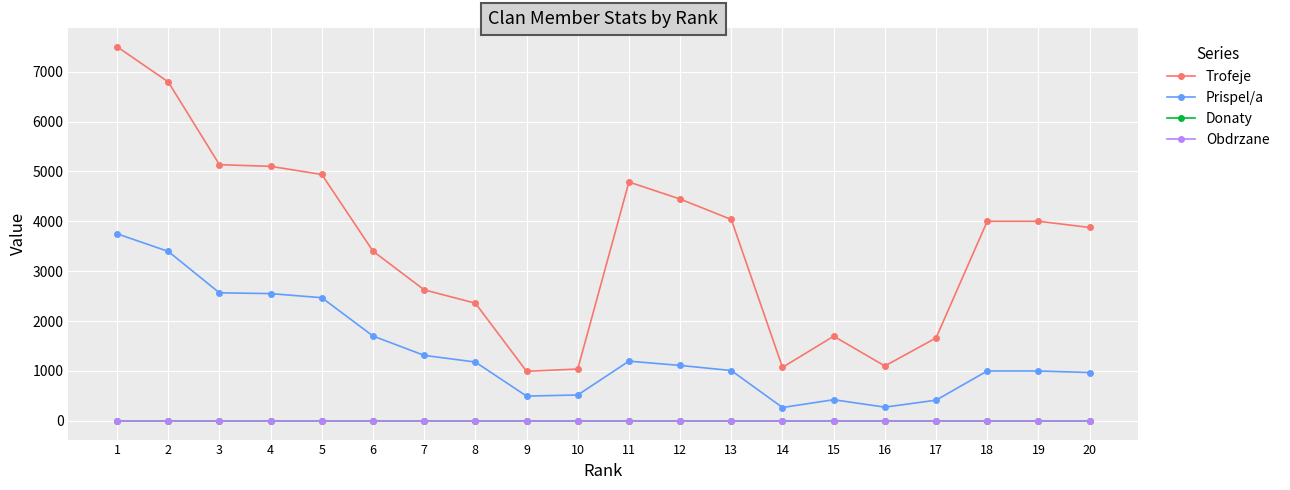

Reading left to right, list all the values displayed in this chart.

Trofeje: 7500	6795	5135	5102	4939	3402	2627	2359	994	1039	4788	4446	4037	1073	1697	1100	1663	4001	4001	3877
Prispel/a: 3750	3397	2567	2551	2469	1701	1313	1179	497	519	1197	1111	1009	268	424	275	415	1000	1000	969
Donaty: 0	0	0	0	0	0	0	0	0	0	0	0	0	0	0	0	0	0	0	0
Obdrzane: 0	0	0	0	0	0	0	0	0	0	0	0	0	0	0	0	0	0	0	0